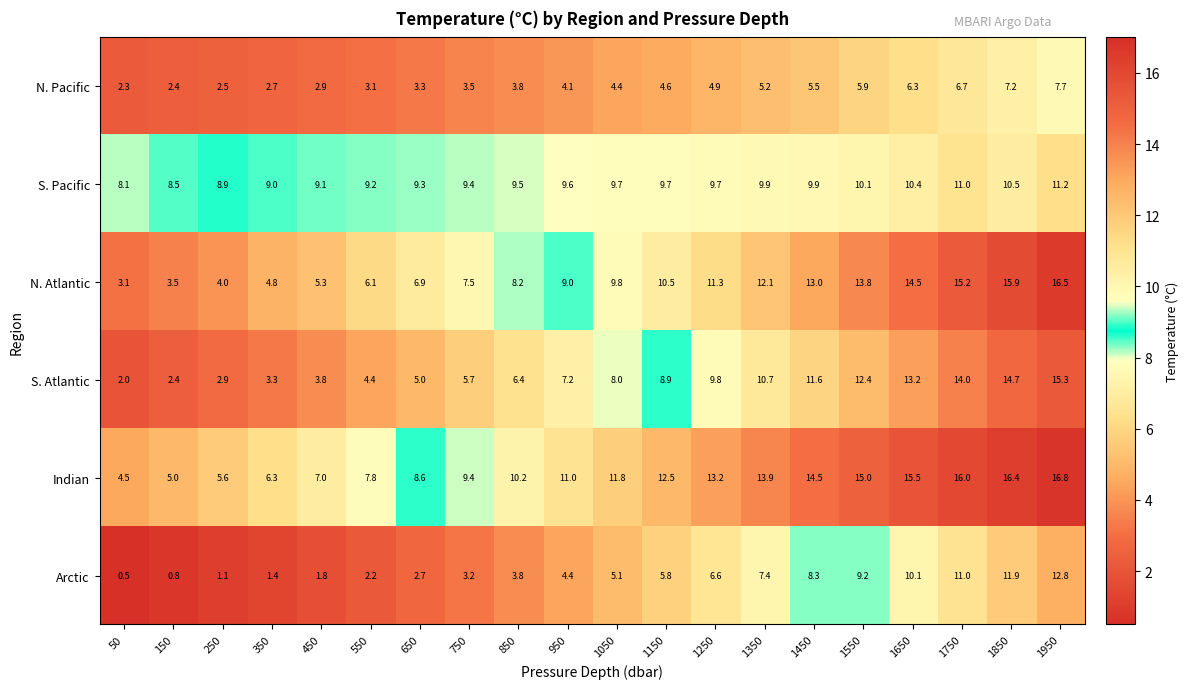

Which series has the largest total across all categories?

Indian